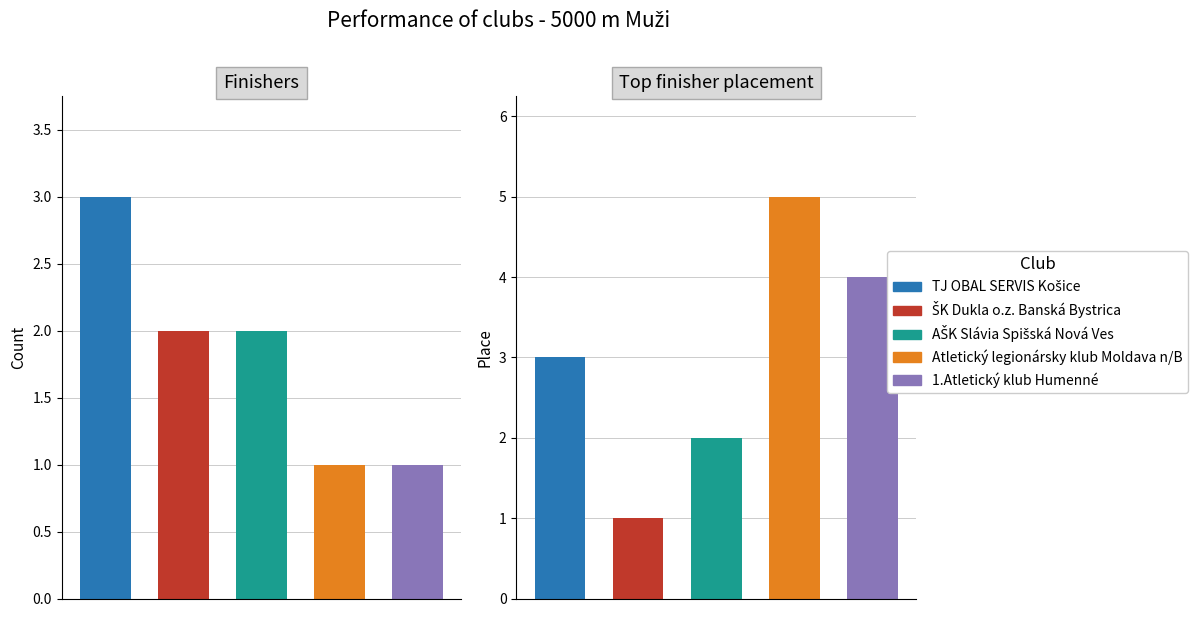

What is the maximum value shown in the chart?

5